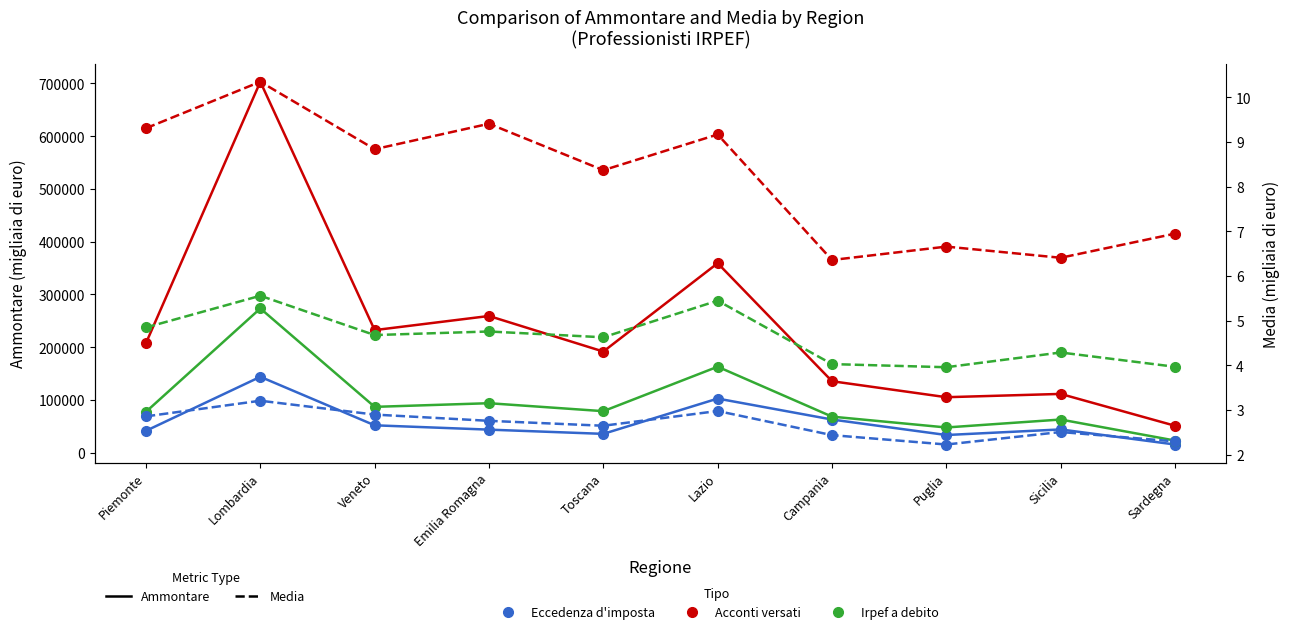

At which label is Acconti - Media closest to 8?

Toscana